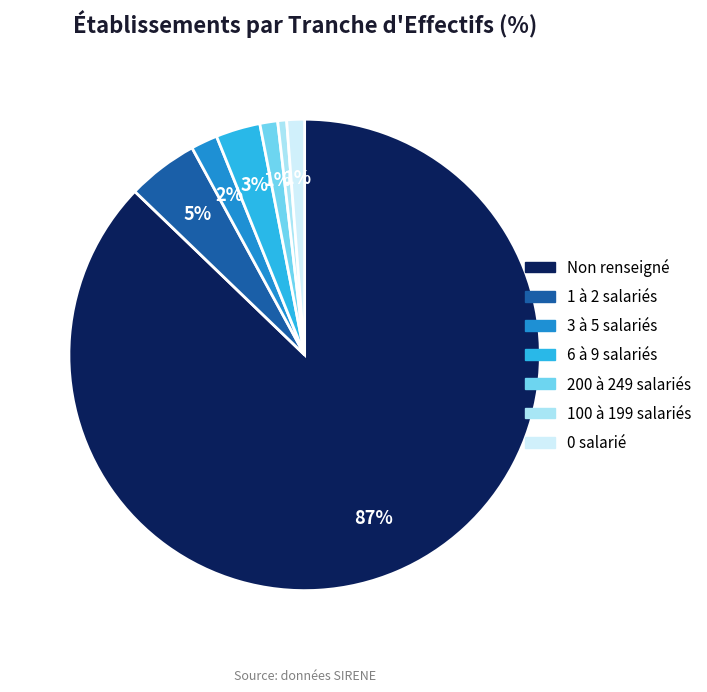

Which slice is the largest?

Non renseigné